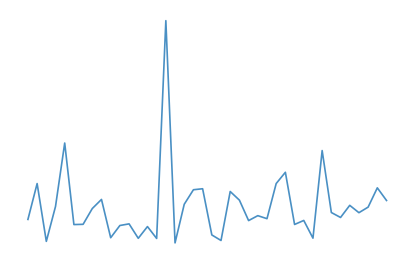

Does the chart have visible grid lines?

No